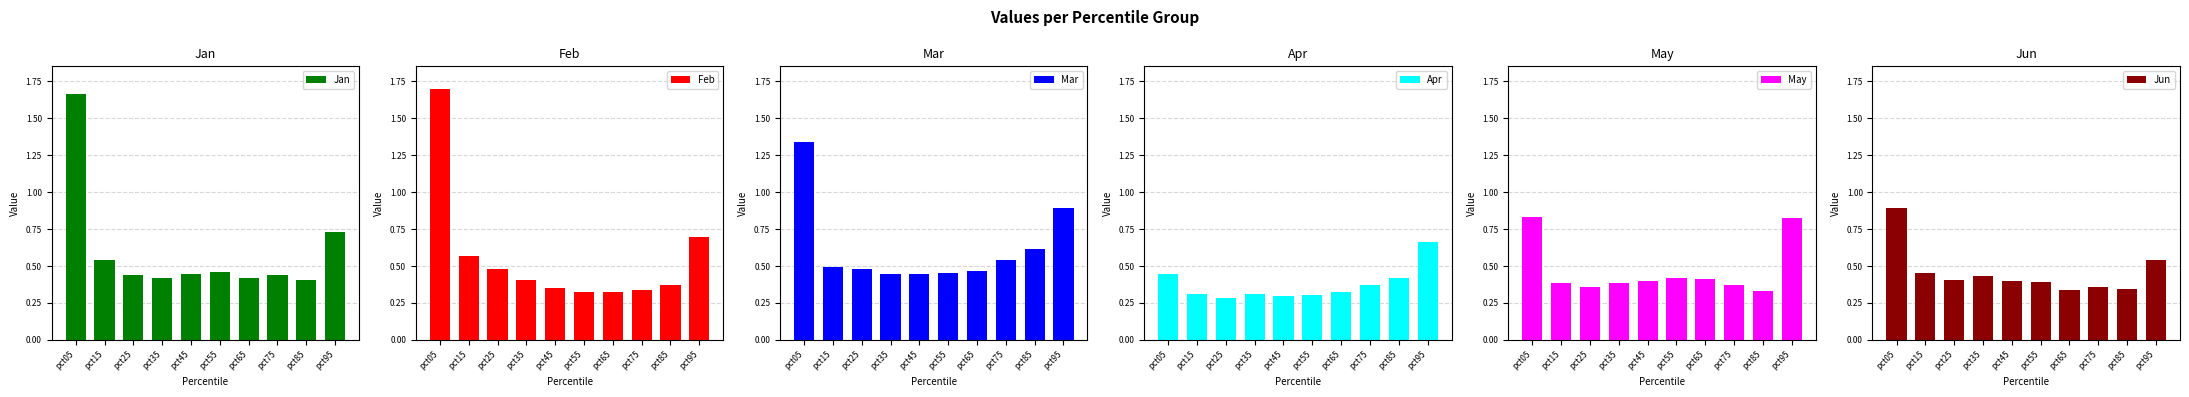

What is the average value of the Jan series?

0.6